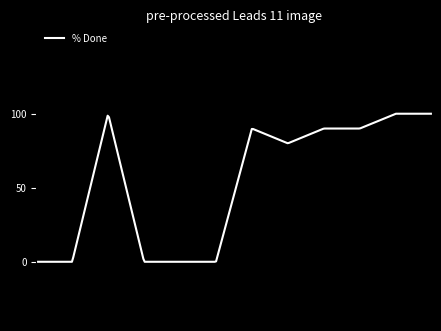

What is the difference between the maximum and minimum values?

100.0